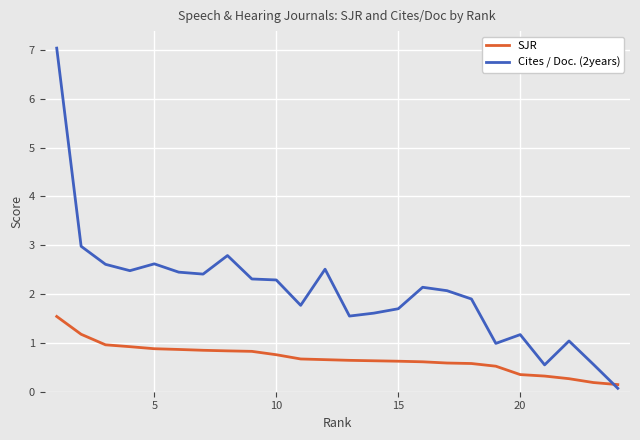

True or false: Cites / Doc. (2years) has more than 1 interior local peaks.

True